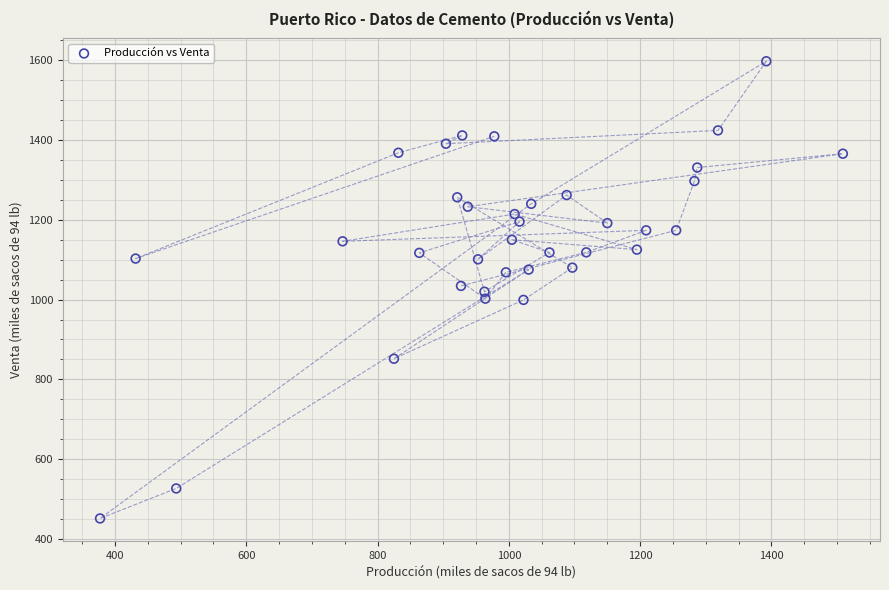

What is the range of Y values (max minus min)?

1146.1